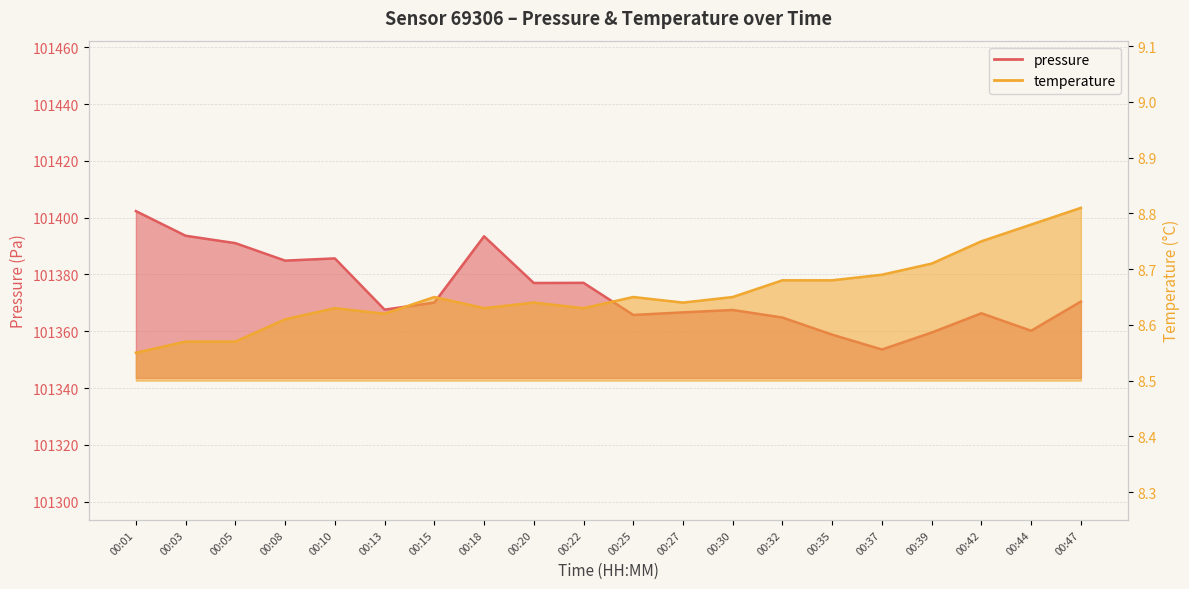

At how many categories does at least one series exceed 29289?

20